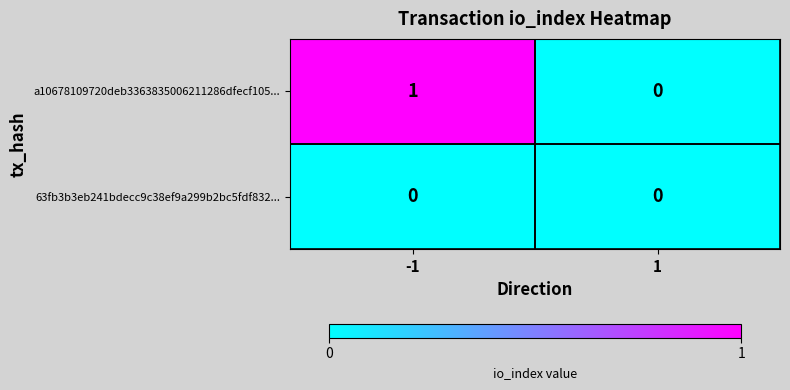

True or false: a10678109720deb3363835006211286dfecf105... has a value of 0 at -1.

False